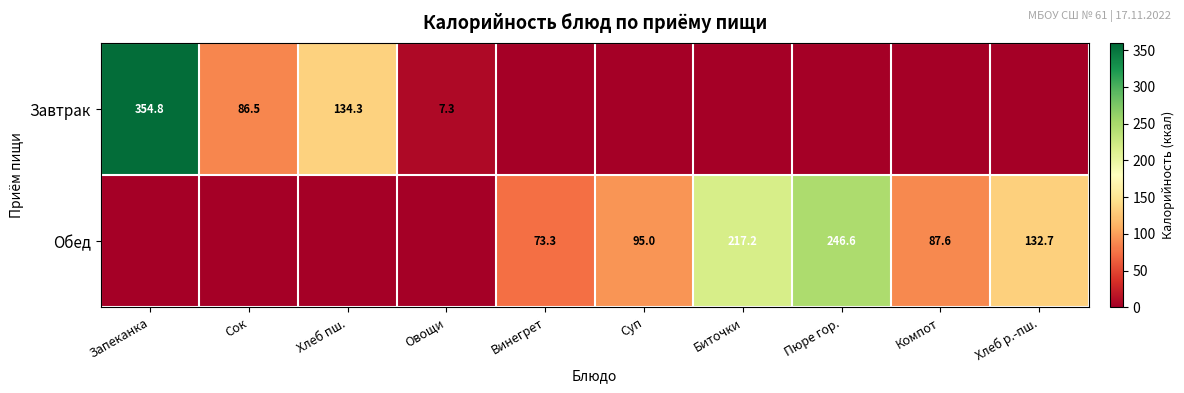

Is the value of Завтрак at Сок greater than the value of Обед at Пюре гор.?

No